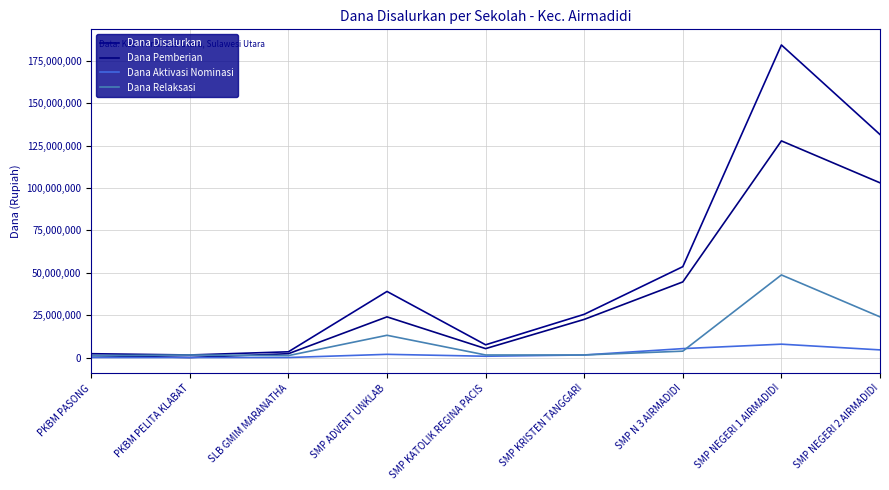

At which category does Dana Disalurkan reach its first local peak?

SMP ADVENT UNKLAB